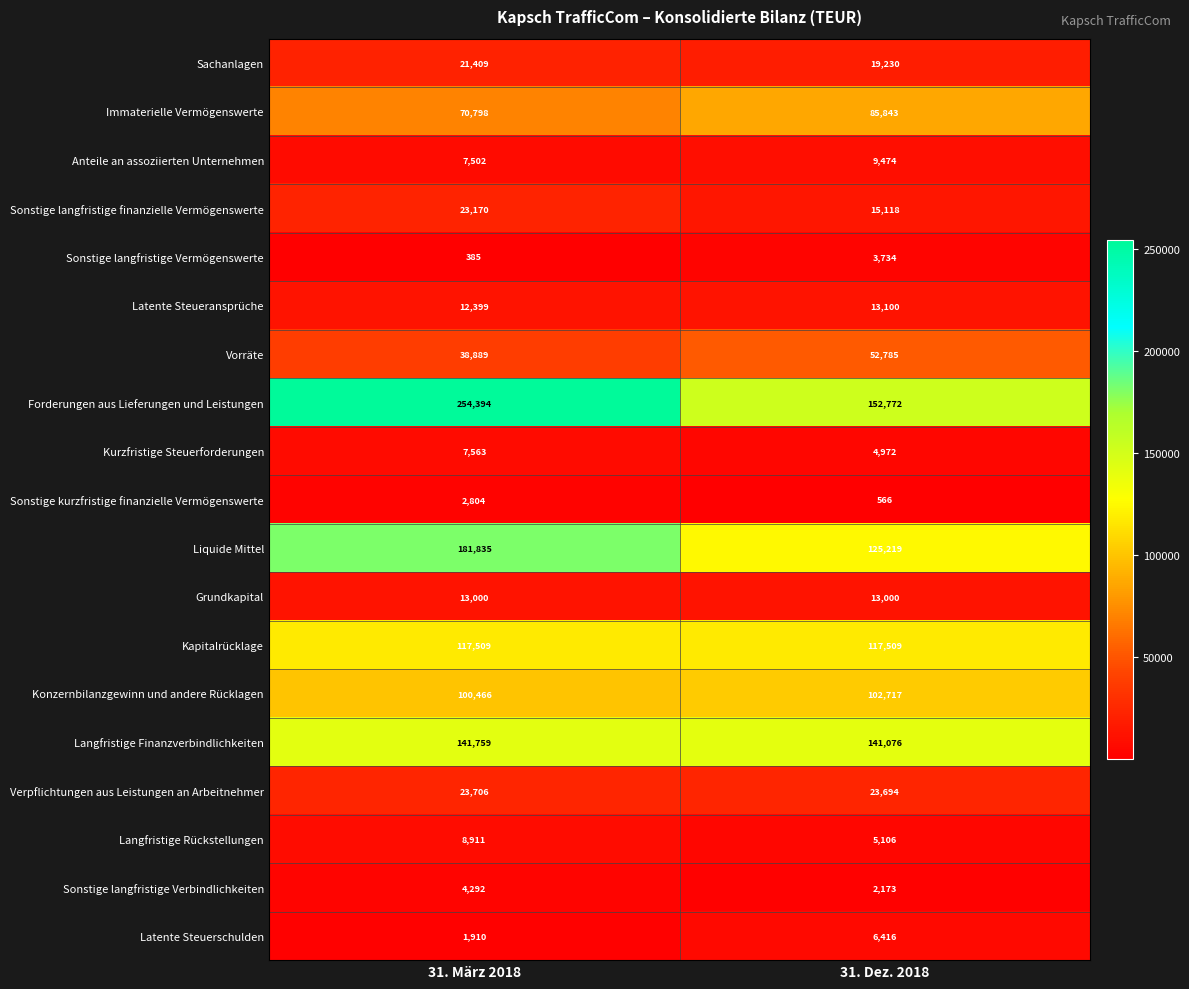

What is the total value across all series at 31. Dez. 2018?

894504